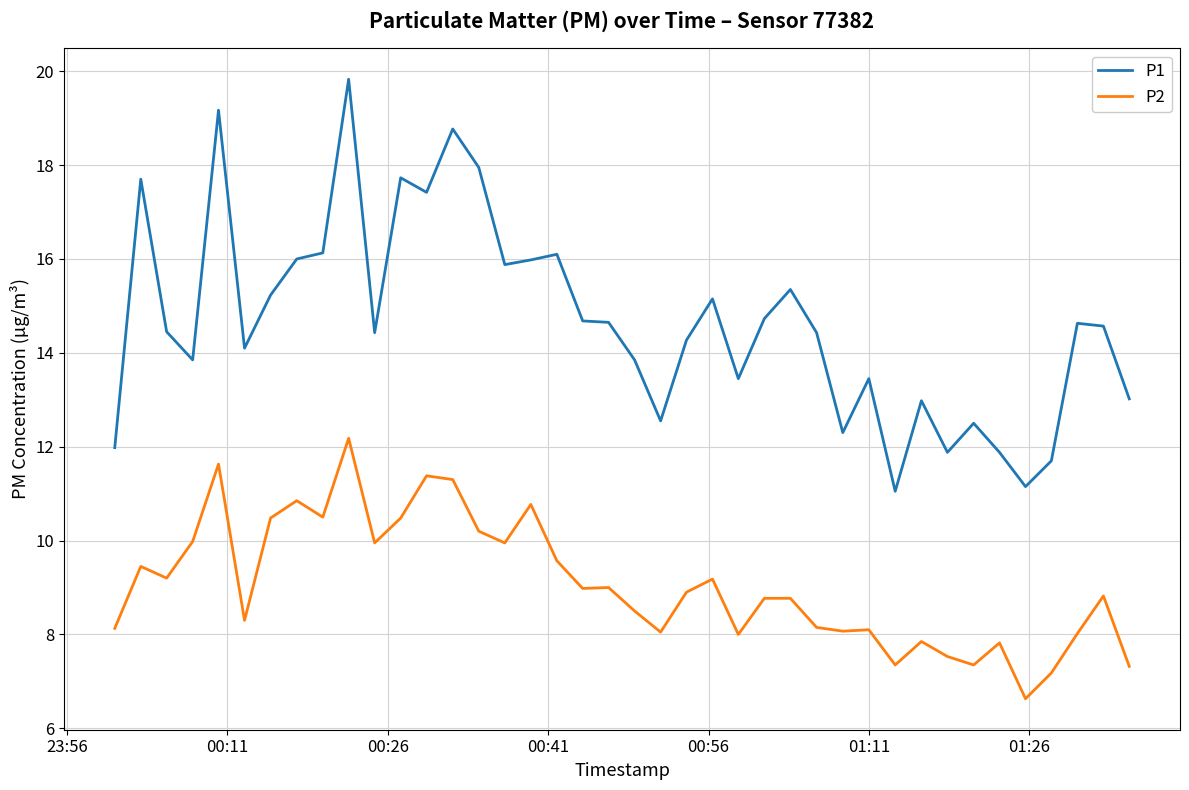

What is the smallest value displayed?

6.6